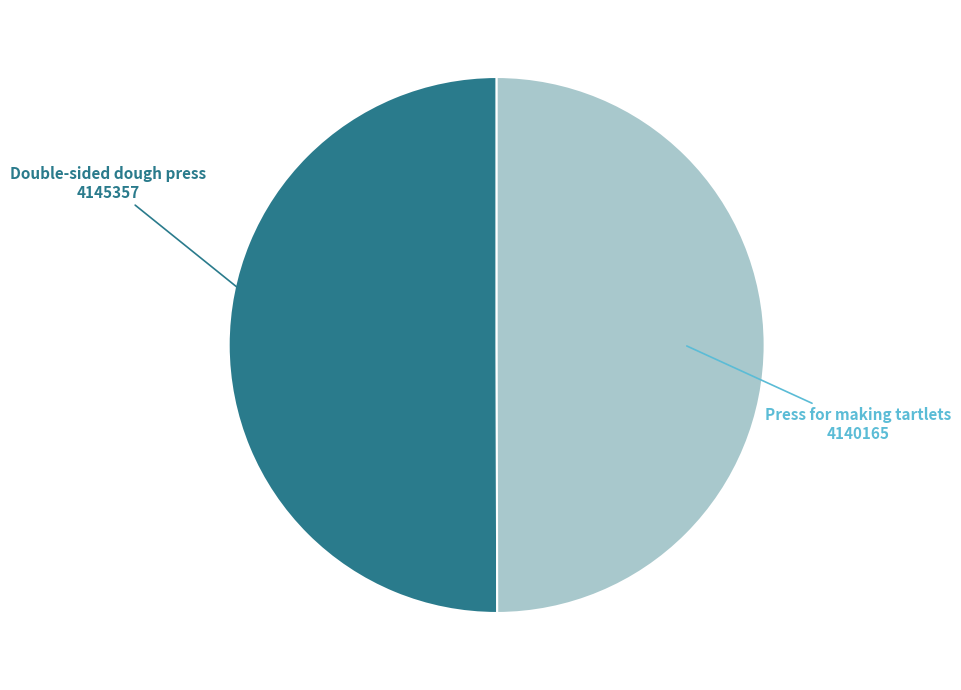

Is it true that Double-sided dough press is 41% of the pie?

False